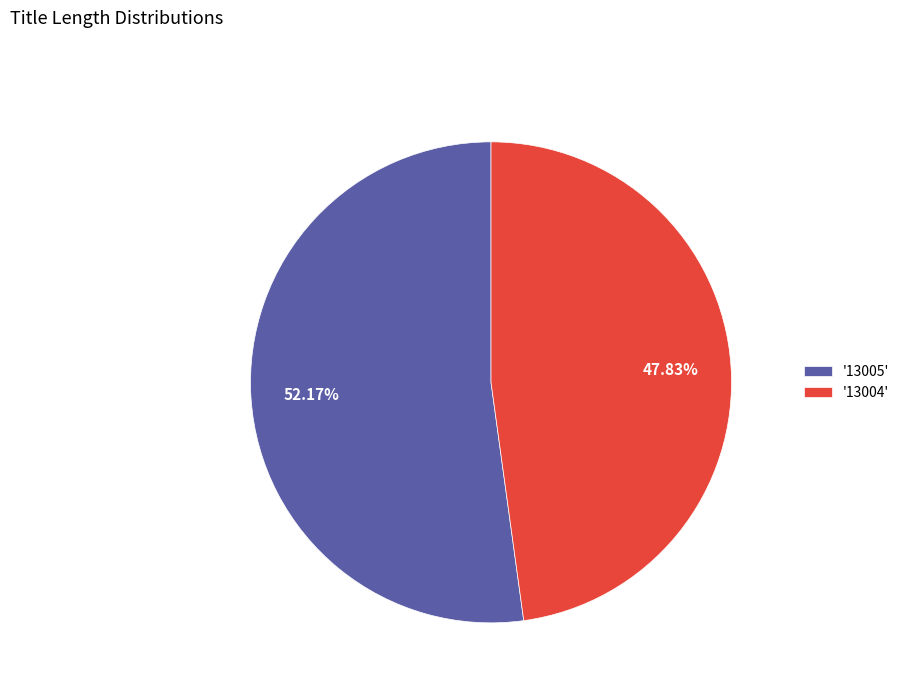

Is there any slice that represents more than half of the pie?

Yes